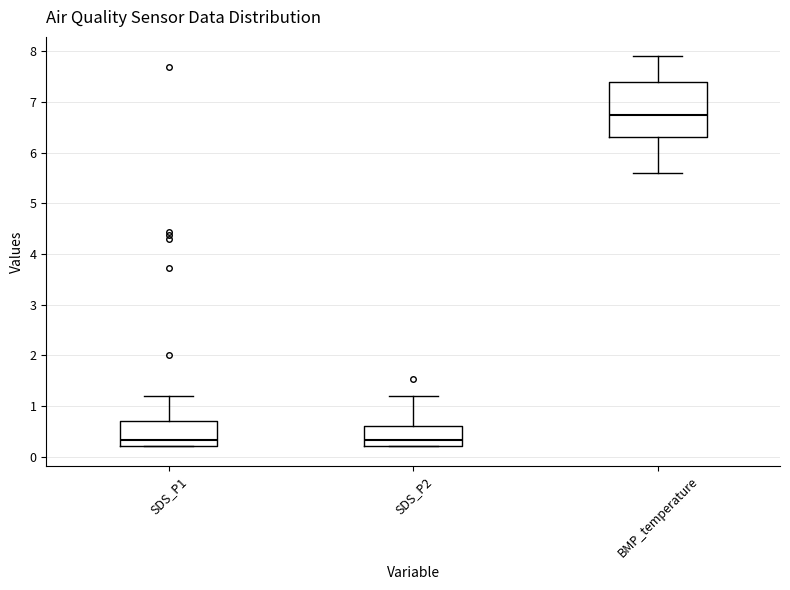

Which box is the tallest, from its lower edge to its upper edge?

BMP_temperature